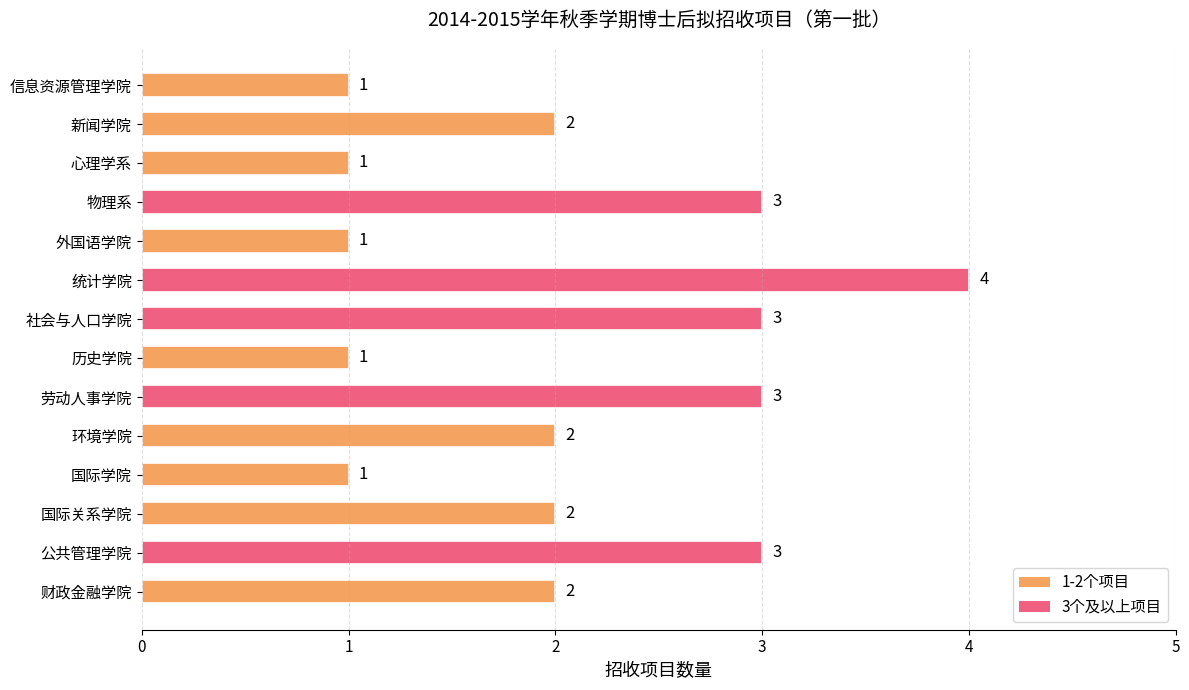

How many values are between 1 and 3?

13